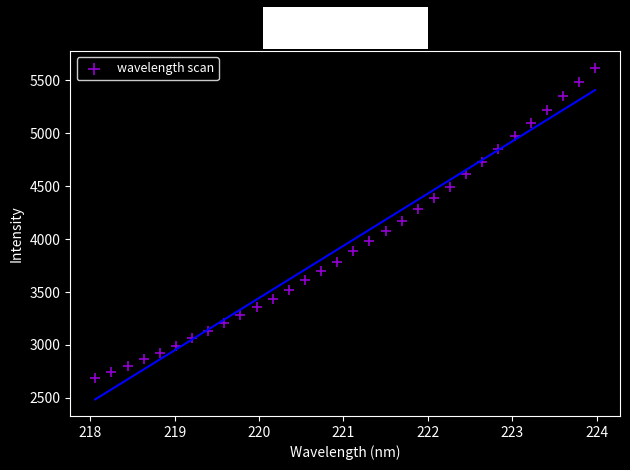

What is the range of Y values (max minus min)?

2935.0